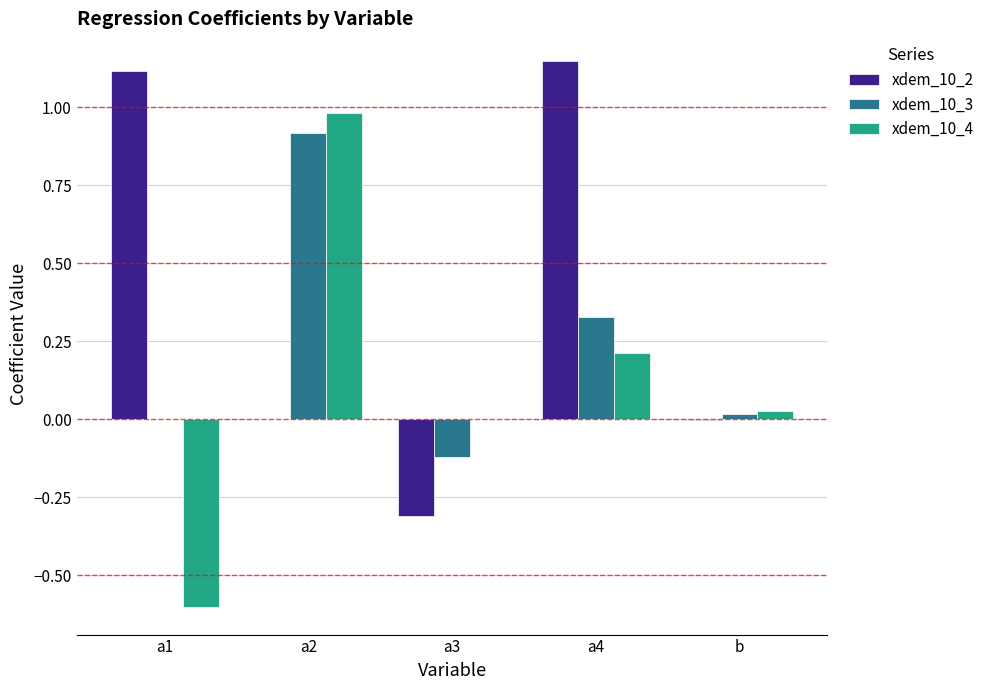

At which category is the sum across all series the highest?

a2